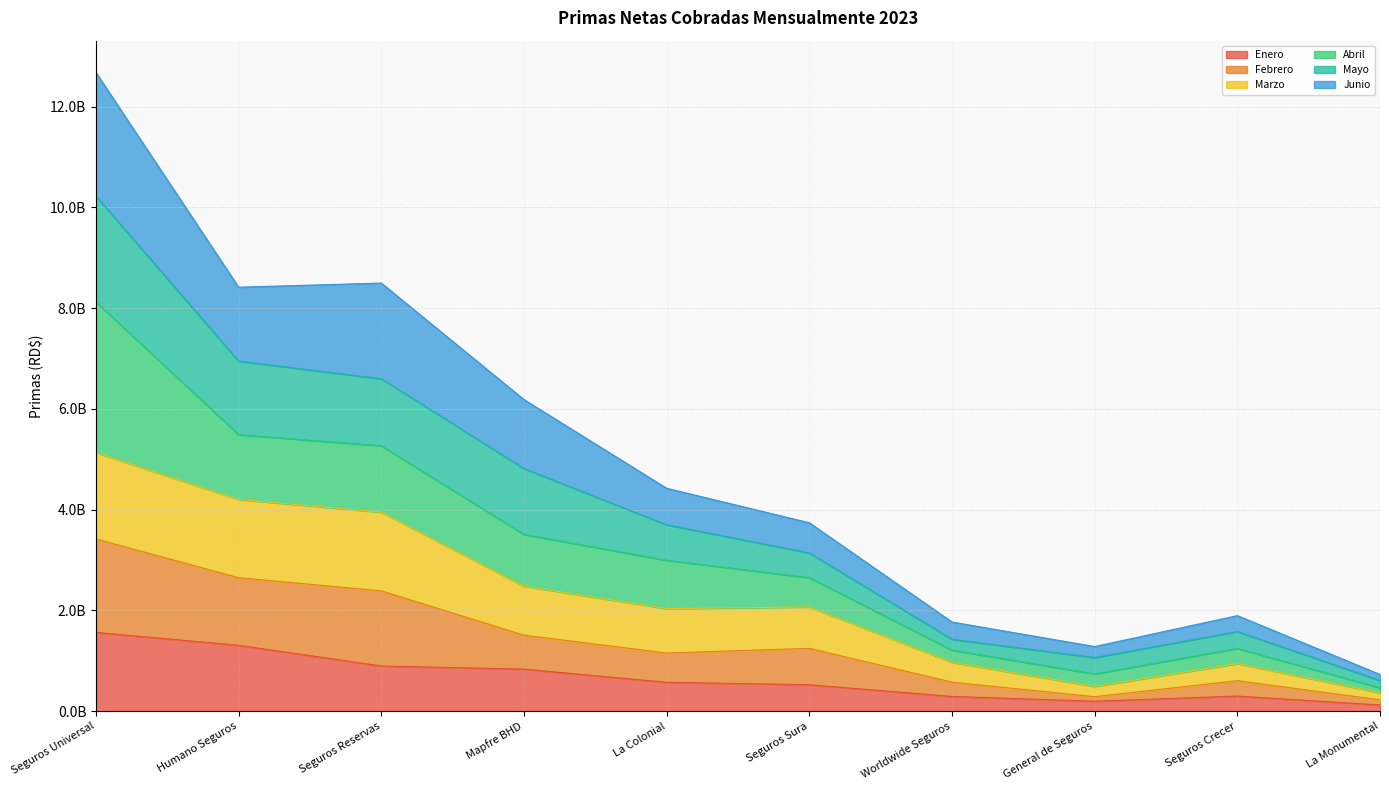

What are all the series names shown in the legend?

Enero, Febrero, Marzo, Abril, Mayo, Junio